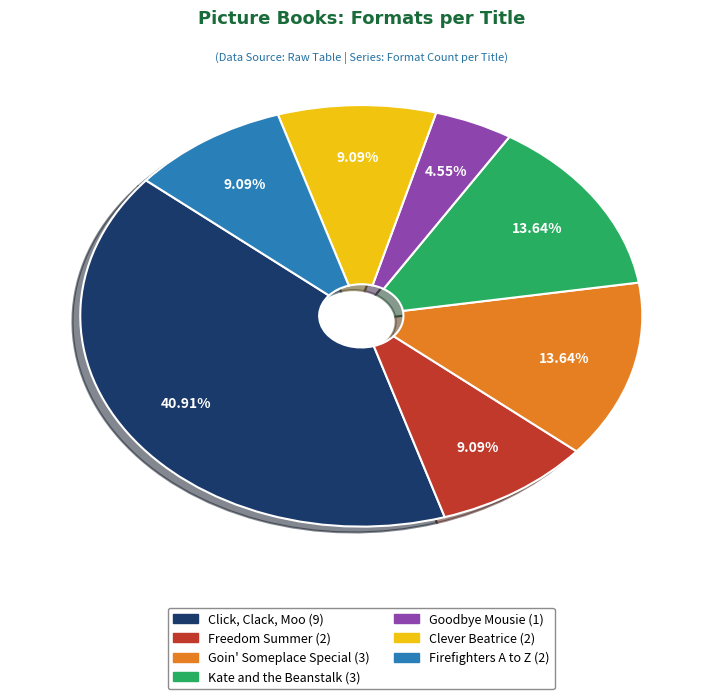

The Goodbye Mousie slice represents 13% of the pie. True or false?

False